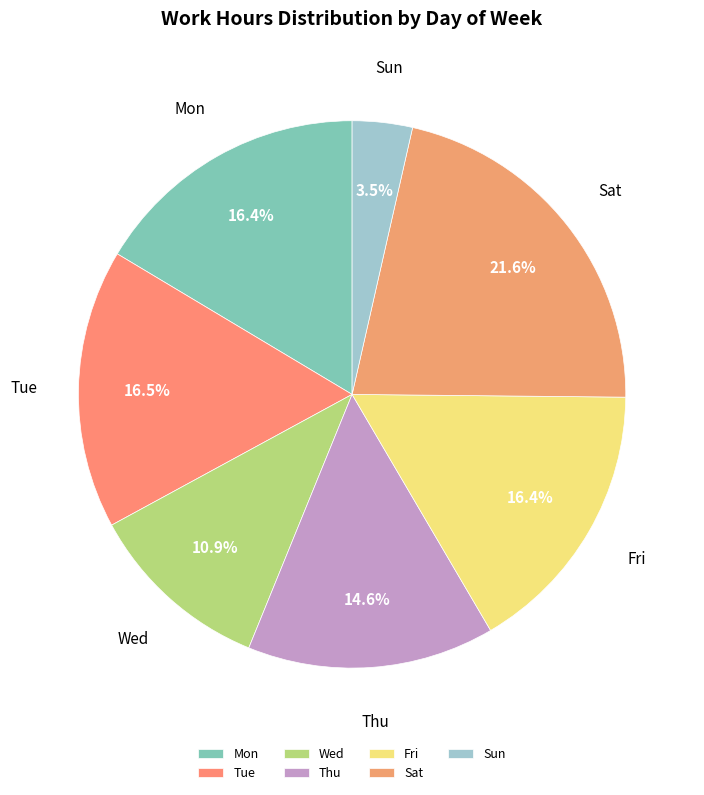

Which has a higher value, Fri or Wed?

Fri